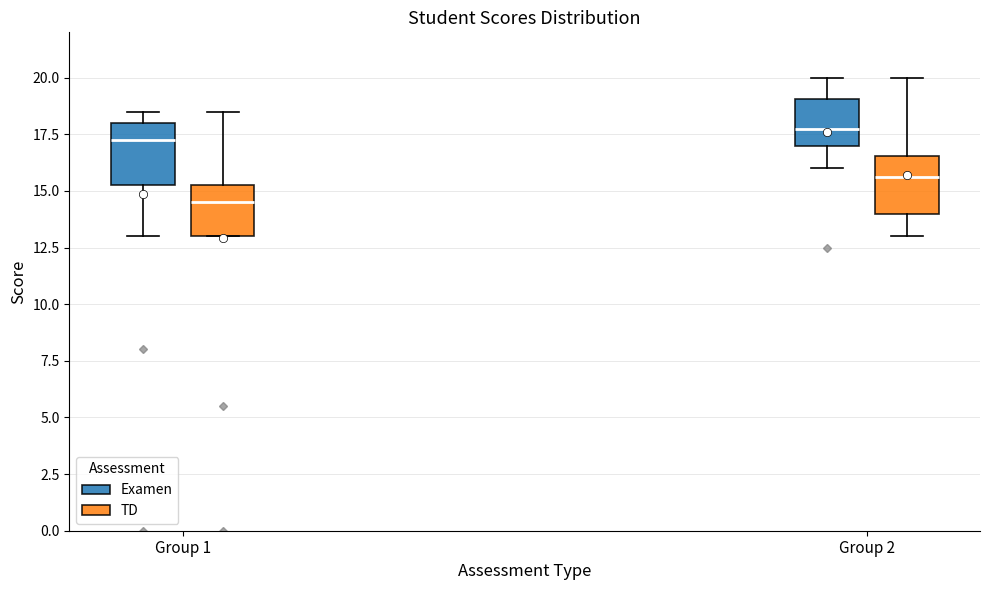

Where is the lower edge of the box for Group 1 (Examen) on the y-axis? The values are not printed on the chart, so give them approximately, as read against the axis.

15.5